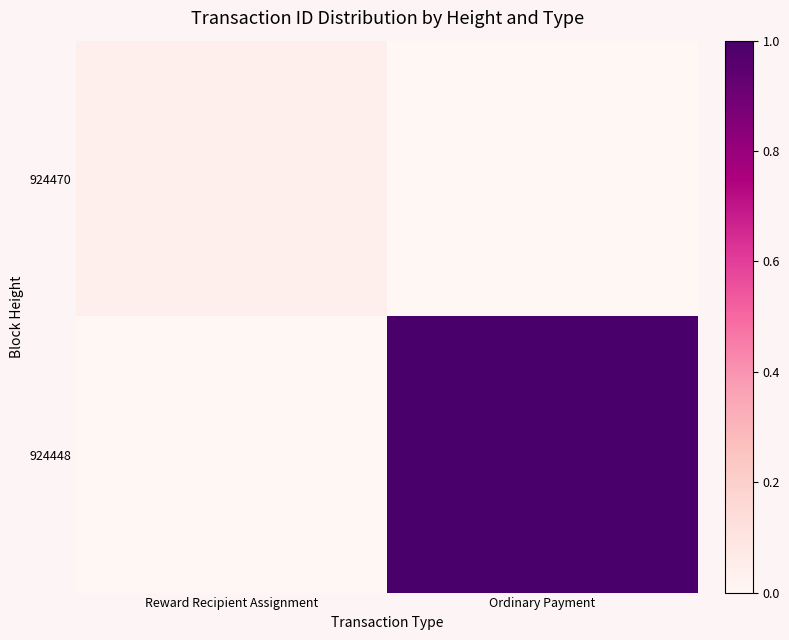

At how many categories does at least one series exceed 0?

2